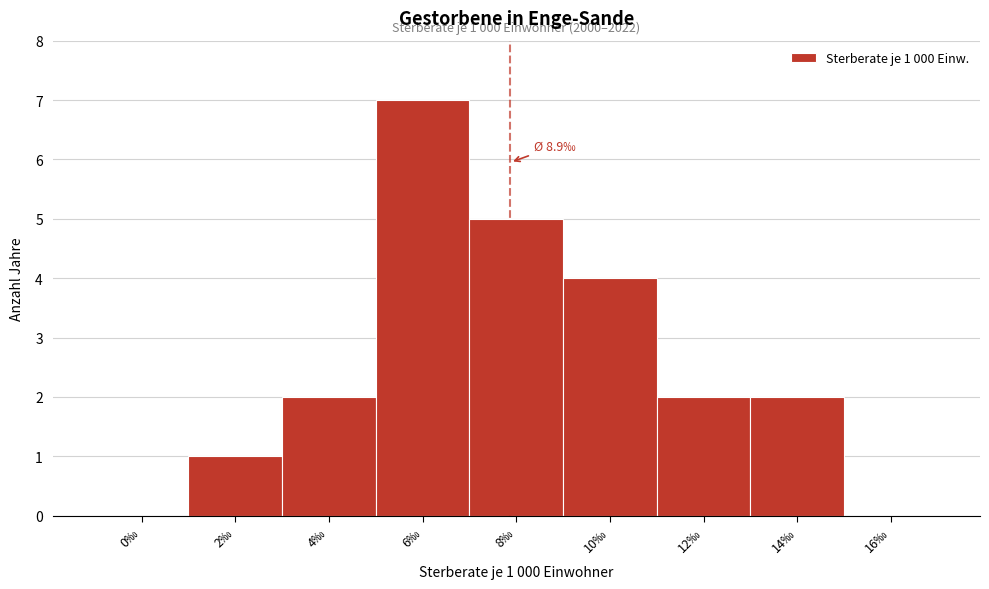

Reading right to left, extract all data points from this chart.

16‰=0	14‰=2	12‰=2	10‰=4	8‰=5	6‰=7	4‰=2	2‰=1	0‰=0